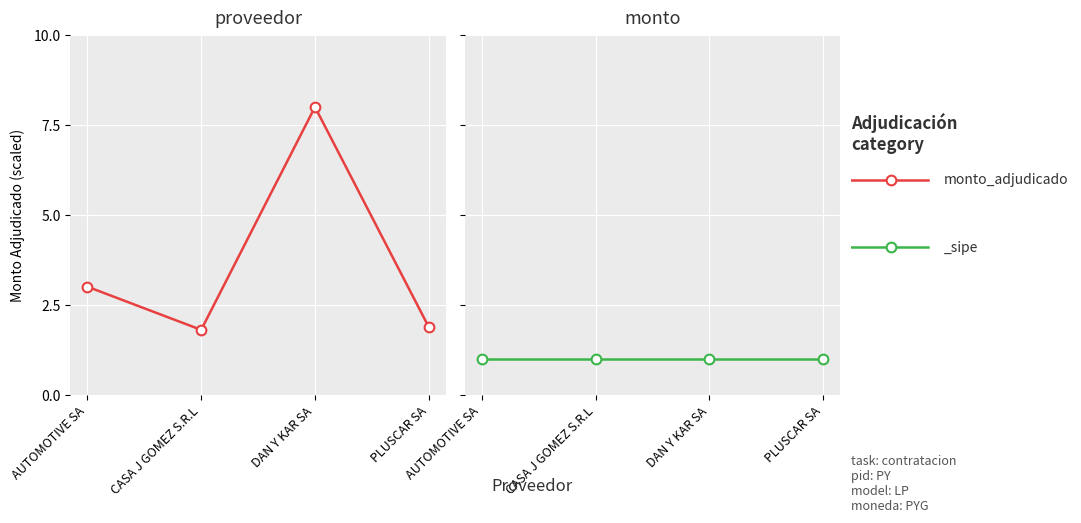

How many values are between 1 and 8?

4